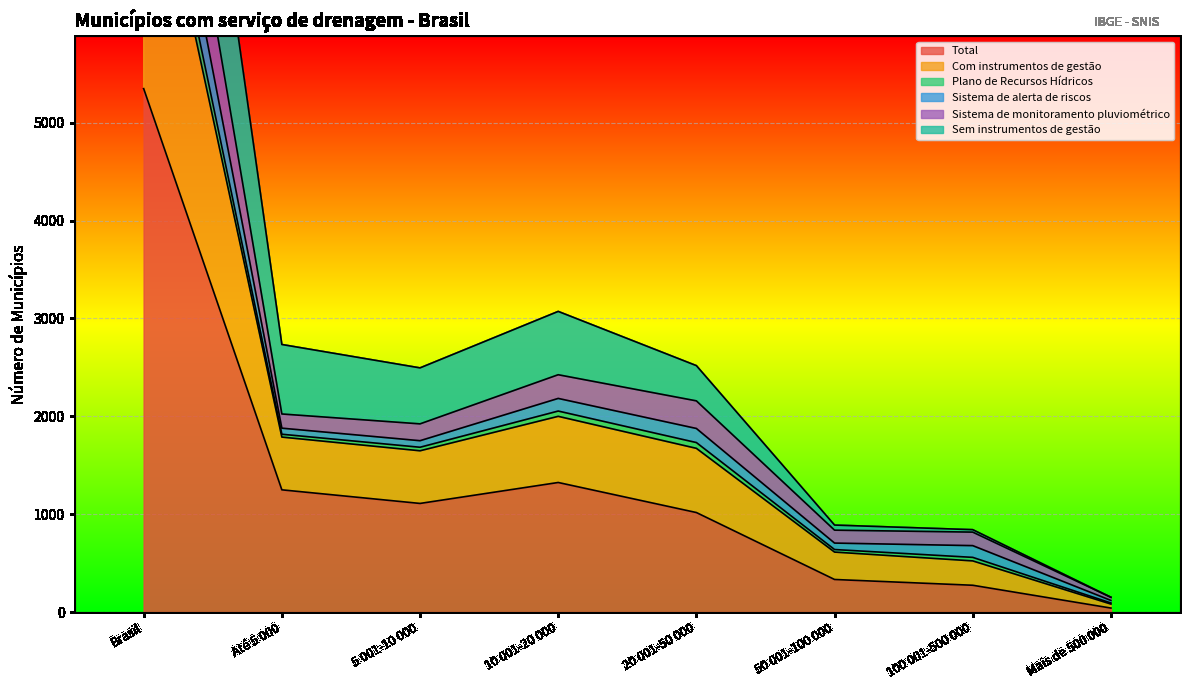

What is the difference between the maximum and minimum values in the Total series?

5307